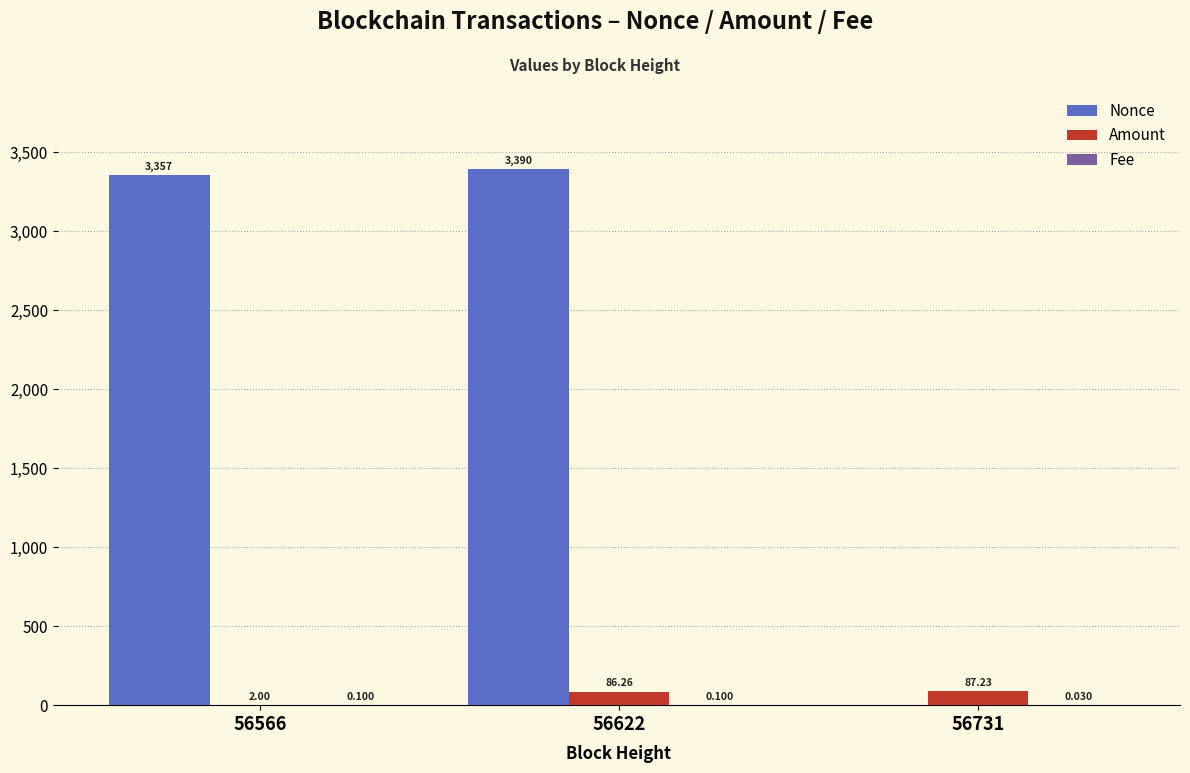

Which series has the largest total across all categories?

Nonce